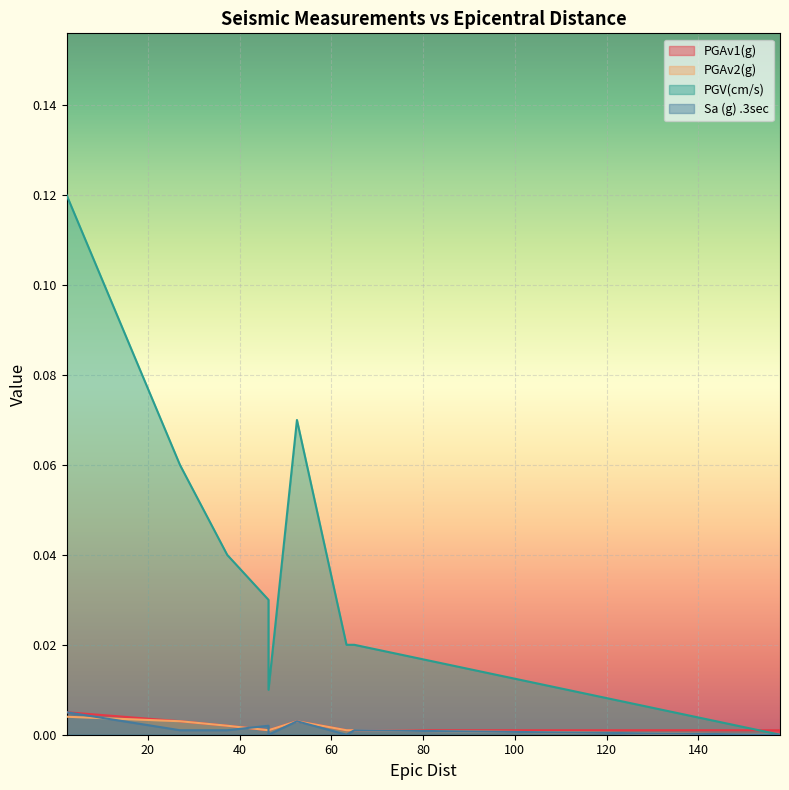

The PGAv2(g) series shows 0.0 at 2.3. True or false?

True